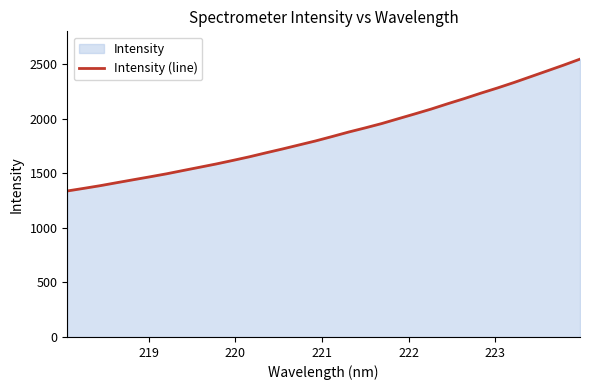

What is the smallest value displayed?

1336.6